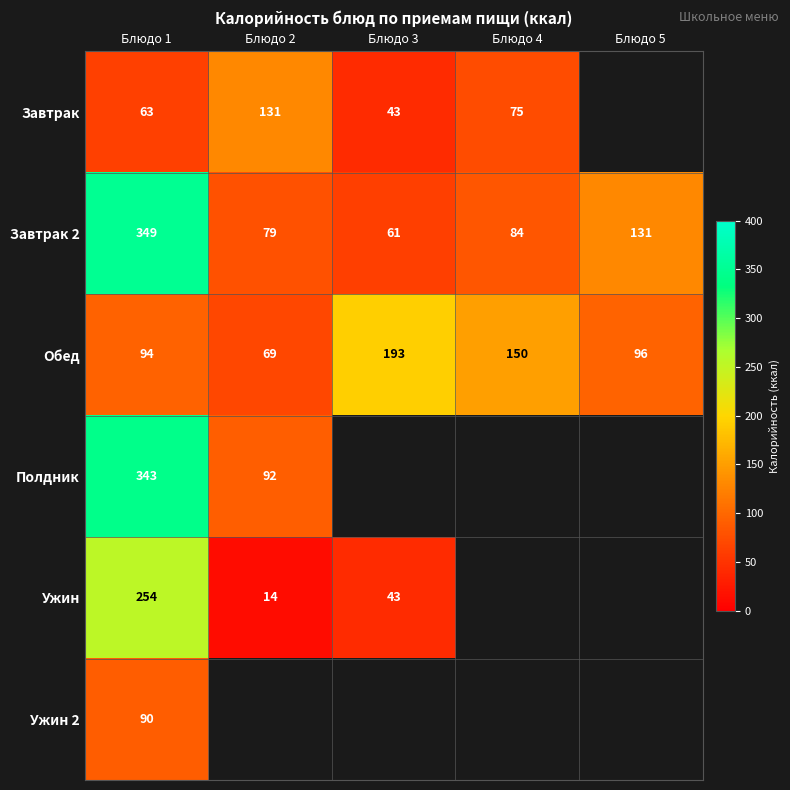

Rank the categories by Завтрак 2 value from lowest to highest.

Блюдо 3, Блюдо 2, Блюдо 4, Блюдо 5, Блюдо 1